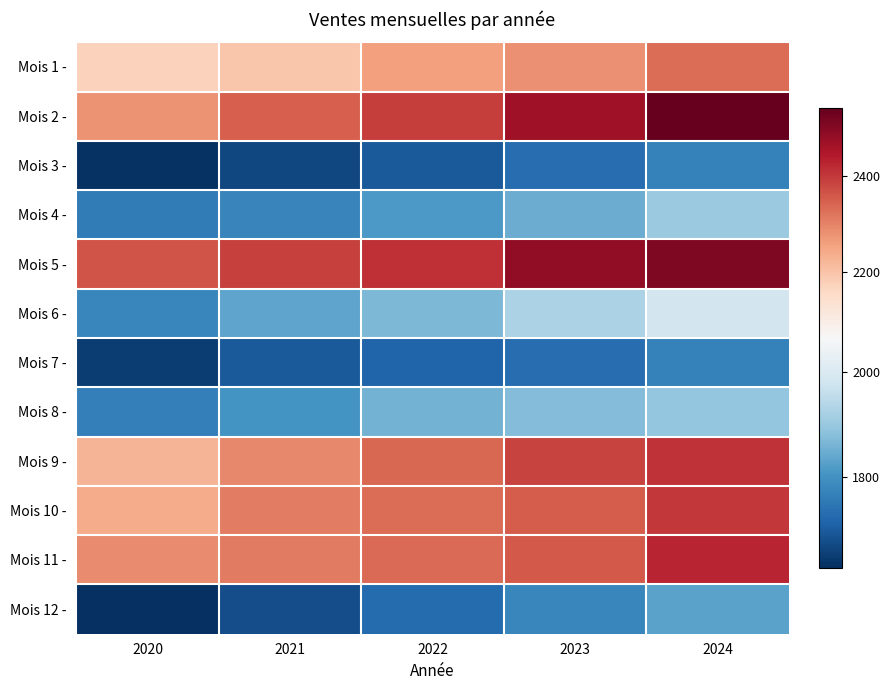

Reading left to right, what are all the values shown in this chart?

Mois 1 -: 2020=2173.0	2021=2194.7	2022=2260.6	2023=2283.0	2024=2329.0
Mois 2 -: 2020=2279.0	2021=2347.4	2022=2394.3	2023=2466.0	2024=2540.0
Mois 3 -: 2020=1633.0	2021=1665.7	2022=1699.0	2023=1733.0	2024=1768.0
Mois 4 -: 2020=1759.0	2021=1776.6	2022=1812.1	2023=1848.0	2024=1903.0
Mois 5 -: 2020=2365.0	2021=2388.7	2022=2412.5	2023=2485.0	2024=2510.0
Mois 6 -: 2020=1779.0	2021=1832.4	2022=1869.0	2023=1925.0	2024=1983.0
Mois 7 -: 2020=1649.0	2021=1698.5	2022=1715.5	2023=1733.0	2024=1768.0
Mois 8 -: 2020=1767.0	2021=1802.3	2022=1856.4	2023=1875.0	2024=1894.0
Mois 9 -: 2020=2226.0	2021=2292.8	2022=2338.6	2023=2385.0	2024=2409.0
Mois 10 -: 2020=2239.0	2021=2306.2	2022=2329.2	2023=2353.0	2024=2400.0
Mois 11 -: 2020=2287.0	2021=2309.9	2022=2333.0	2023=2356.0	2024=2427.0
Mois 12 -: 2020=1628.0	2021=1676.8	2022=1727.1	2023=1779.0	2024=1832.0